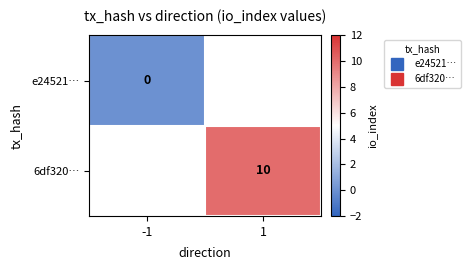

Which series has the largest range (max minus min)?

e24521…